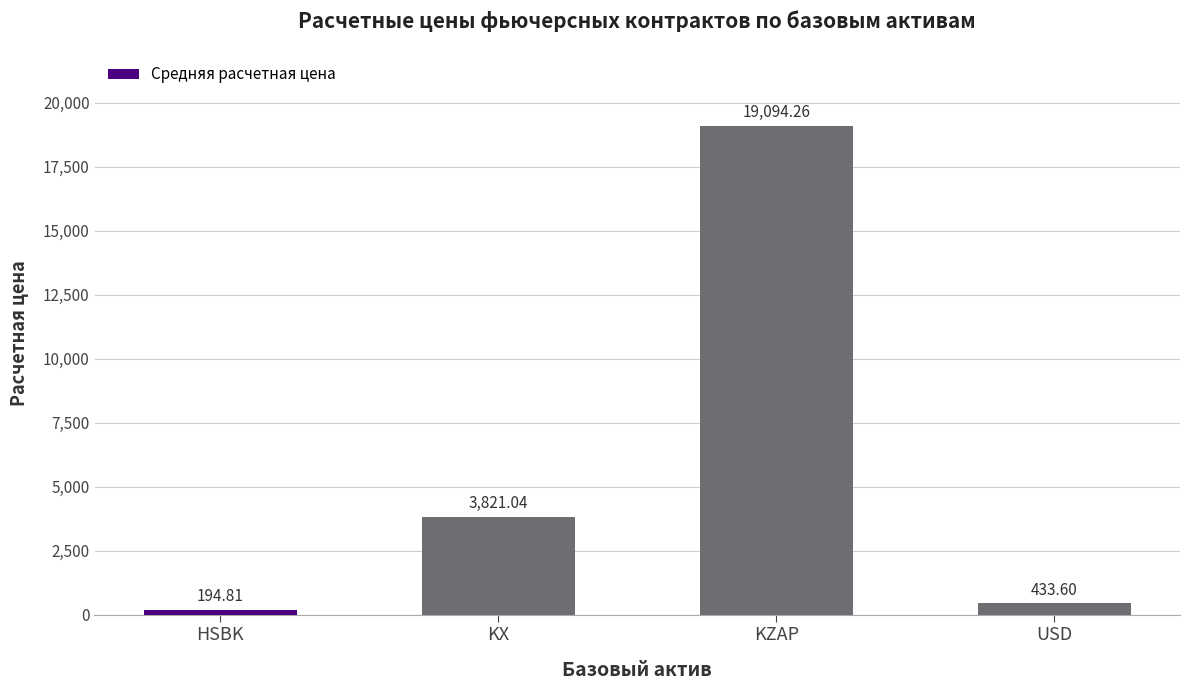

Does the chart contain any negative values?

No